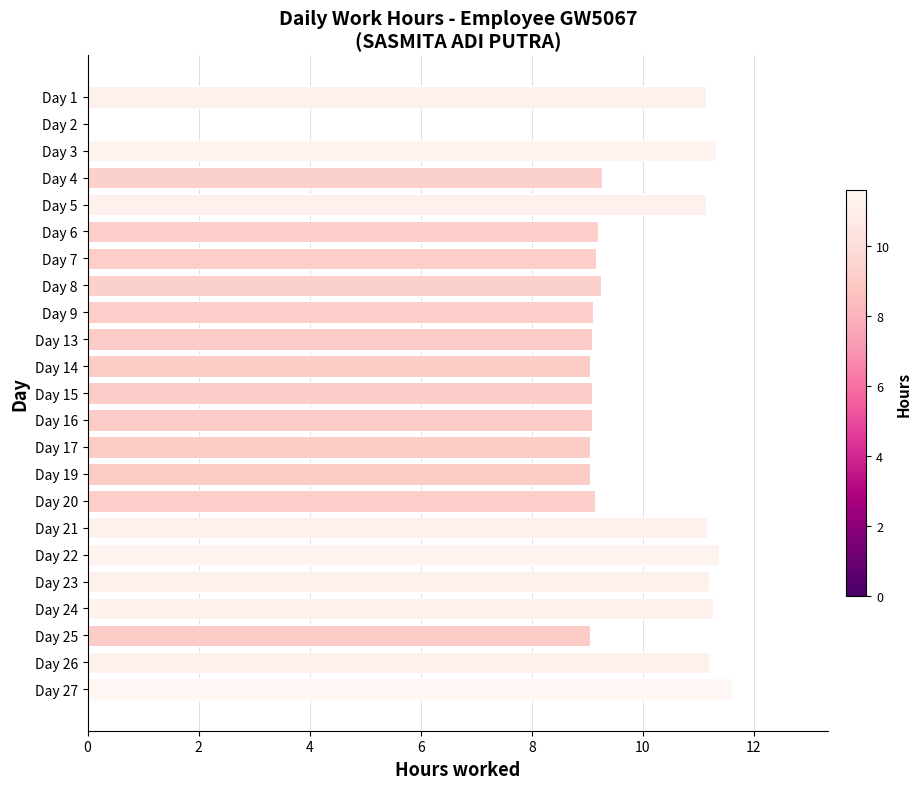

The chart shows a value of 9.1 at Day 16. True or false?

True